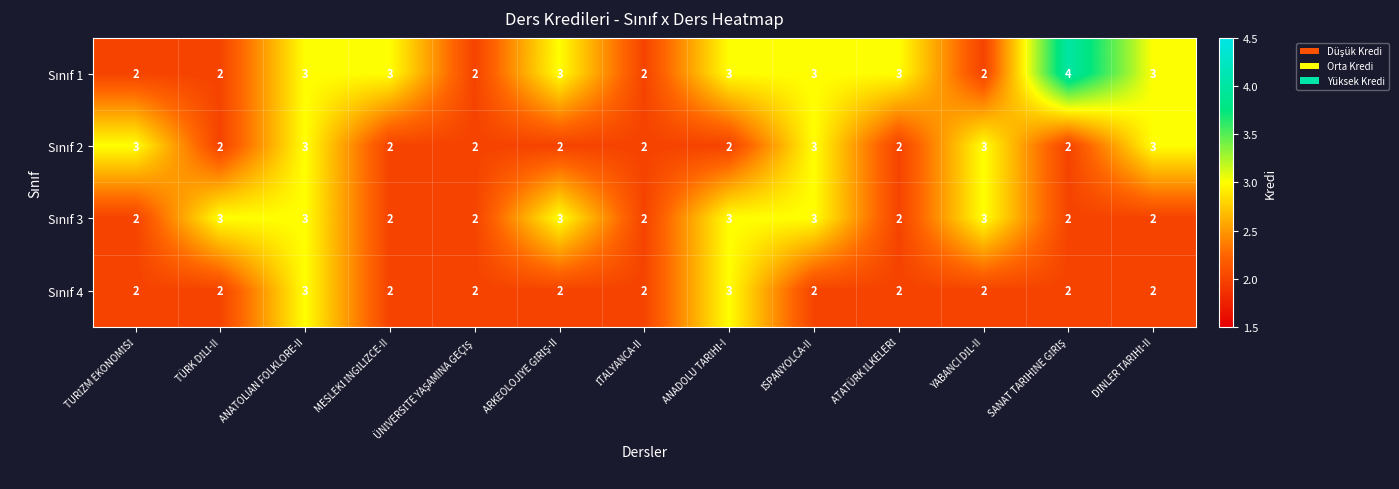

At which category is the sum across all series the highest?

ANATOLIAN FOLKLORE-II